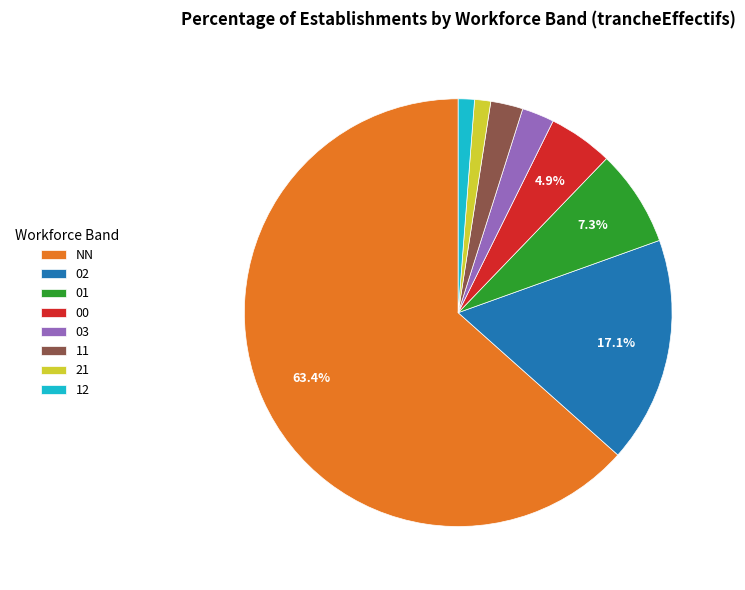

The 00 slice represents 5% of the pie. True or false?

True